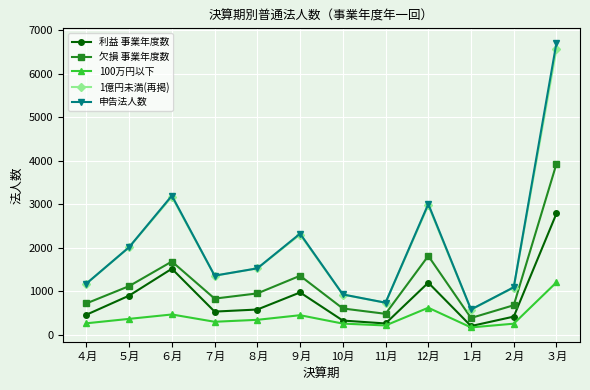

How many interior local valleys does the 欠損 事業年度数 series have?

3